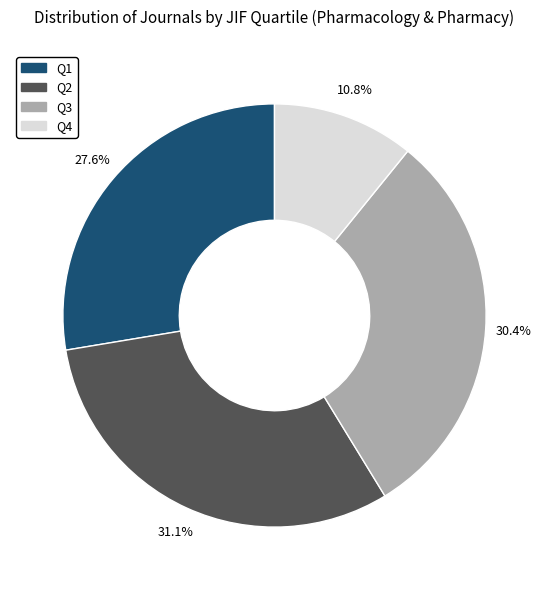

Rank the categories by value from lowest to highest.

Q4, Q1, Q3, Q2